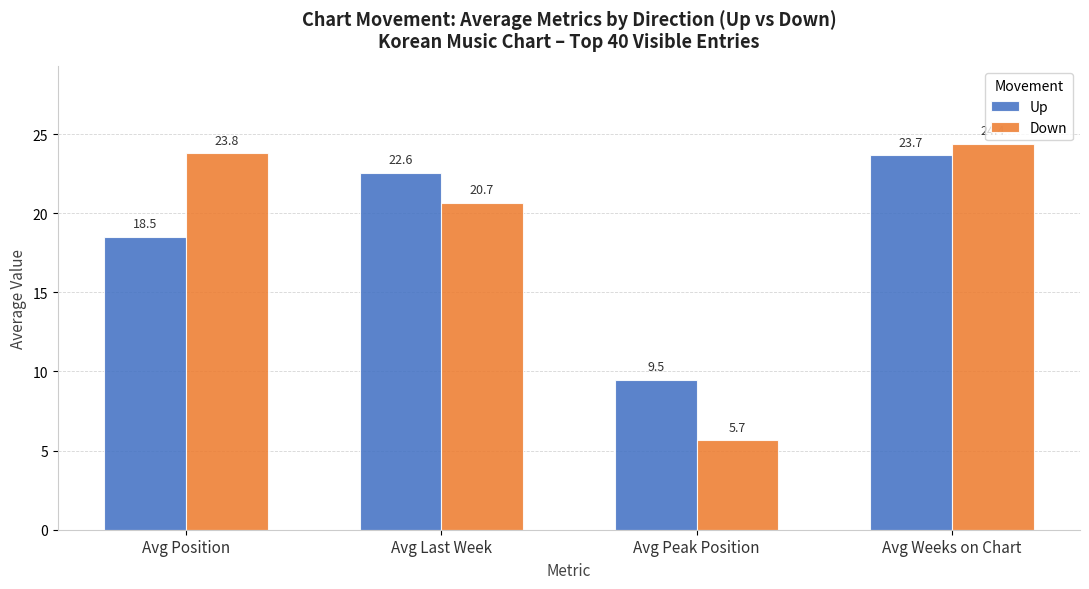

Reading left to right, transcribe all the data shown in this chart.

Up: 18.5	22.6	9.5	23.7
Down: 23.8	20.7	5.7	24.4